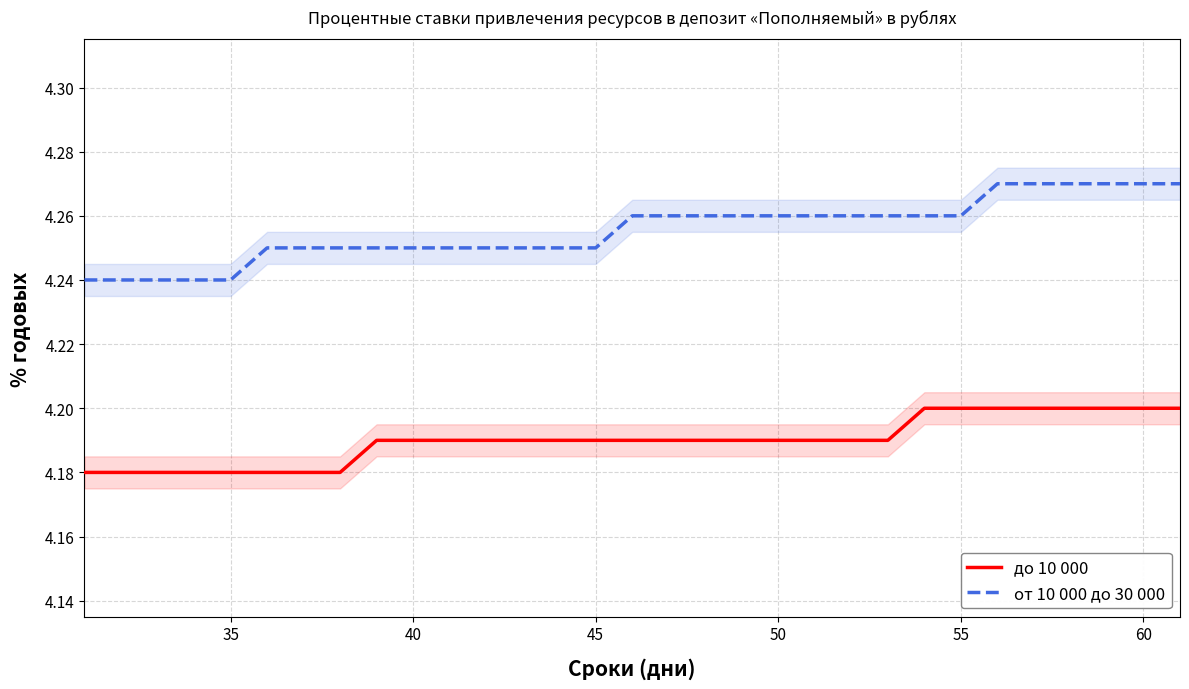

Which series has the widest spread of values?

от 10 000 до 30 000